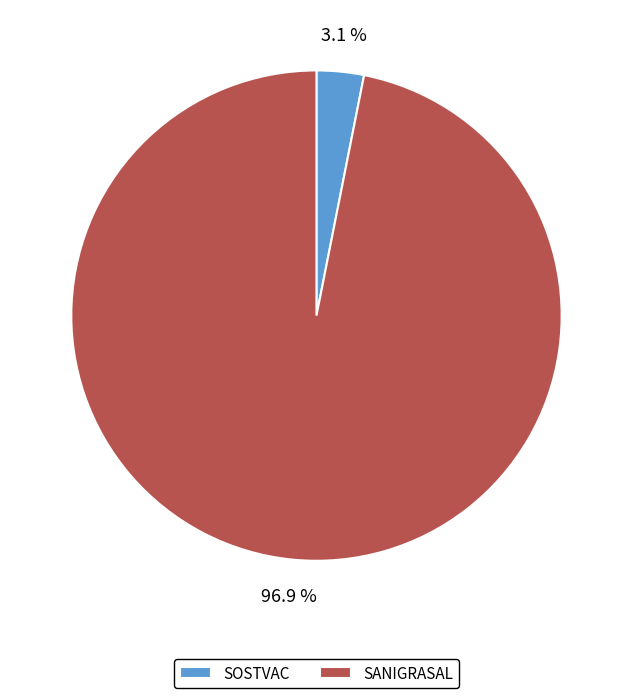

Which slice represents more than half of the pie?

SANIGRASAL